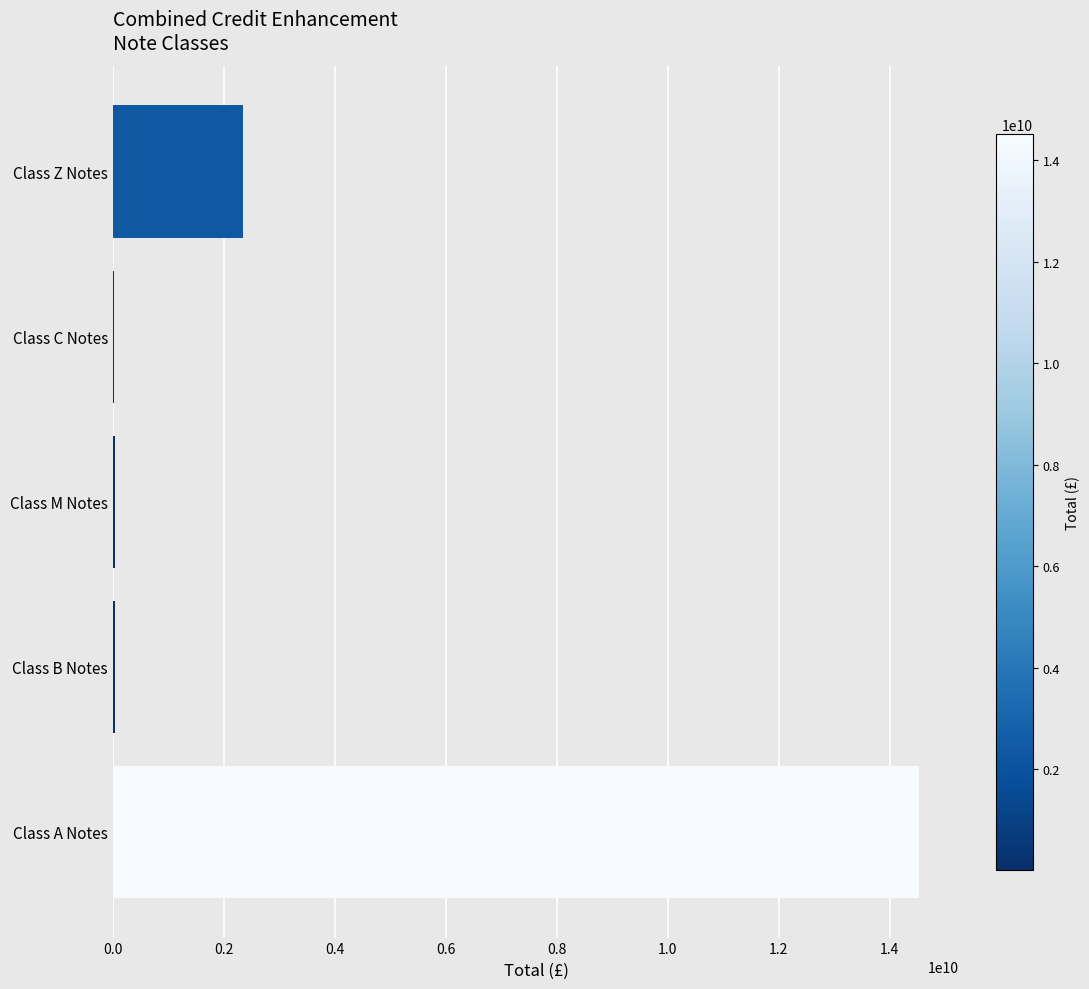

Which category has the highest value across all series?

Class A Notes